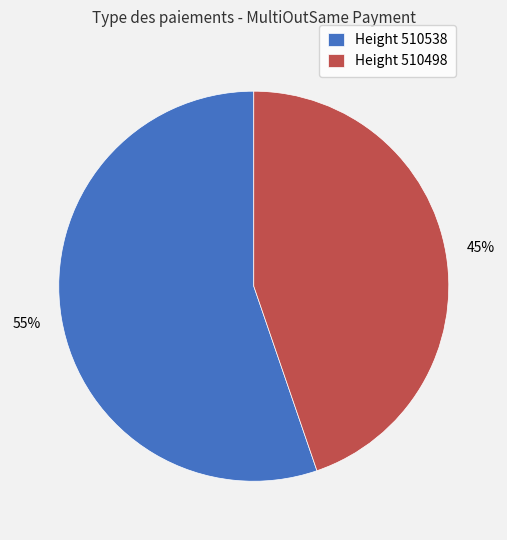

Between Height 510498 and Height 510538, which is larger?

Height 510538